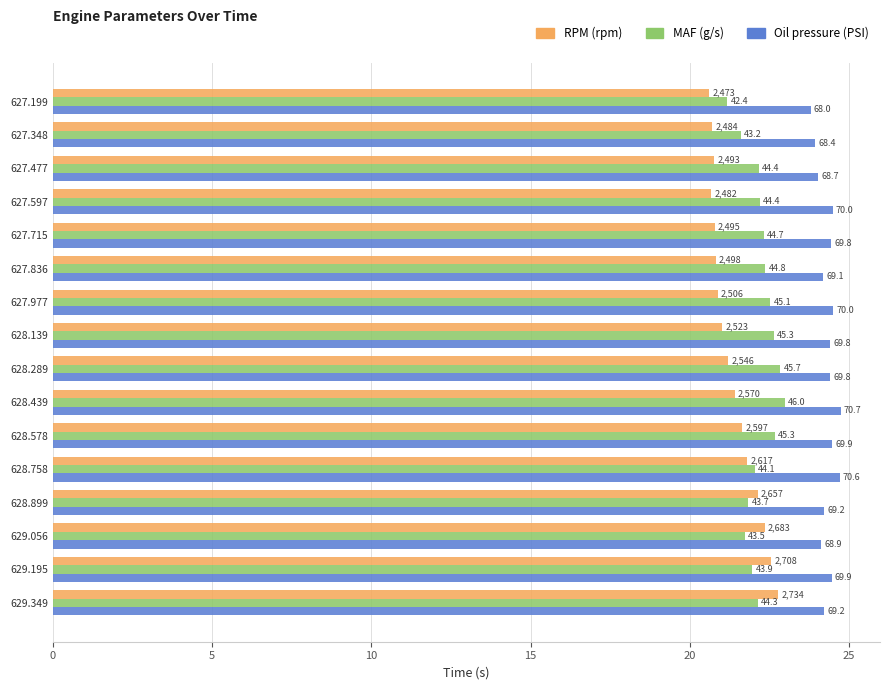

What are all the series names shown in the legend?

RPM (rpm), MAF (g/s), Oil pressure (PSI)